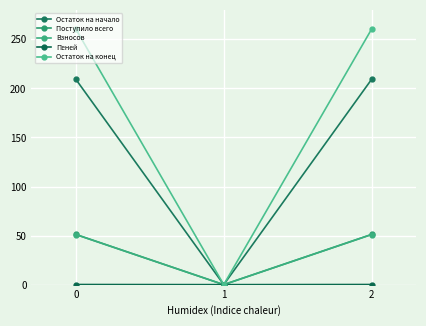

Rank the series by their maximum value, from highest to lowest.

Остаток на конец, Остаток на начало, Поступило всего, Взносов, Пеней